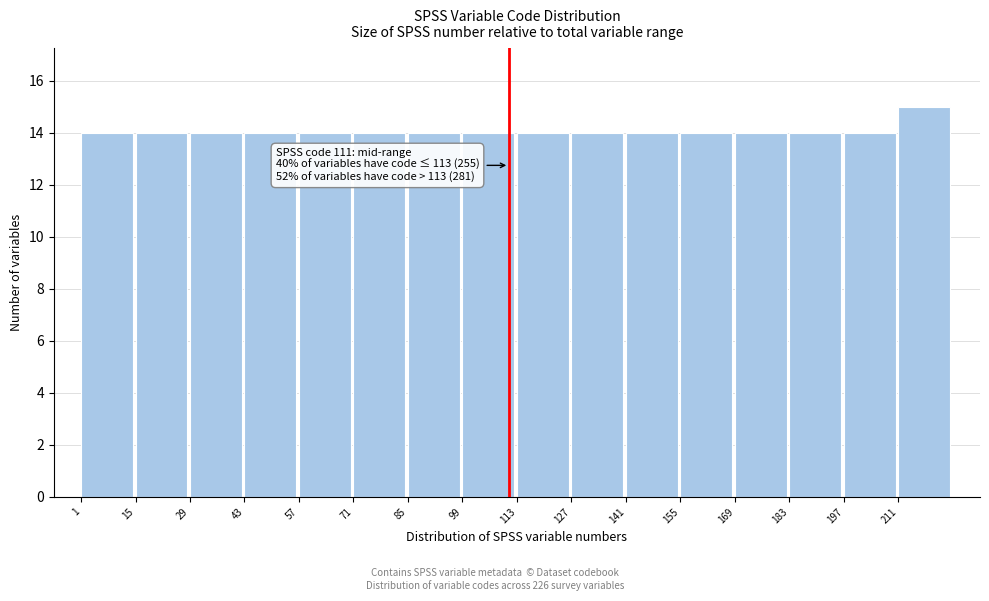

Which range on the x-axis has the tallest bar?

211 to 225